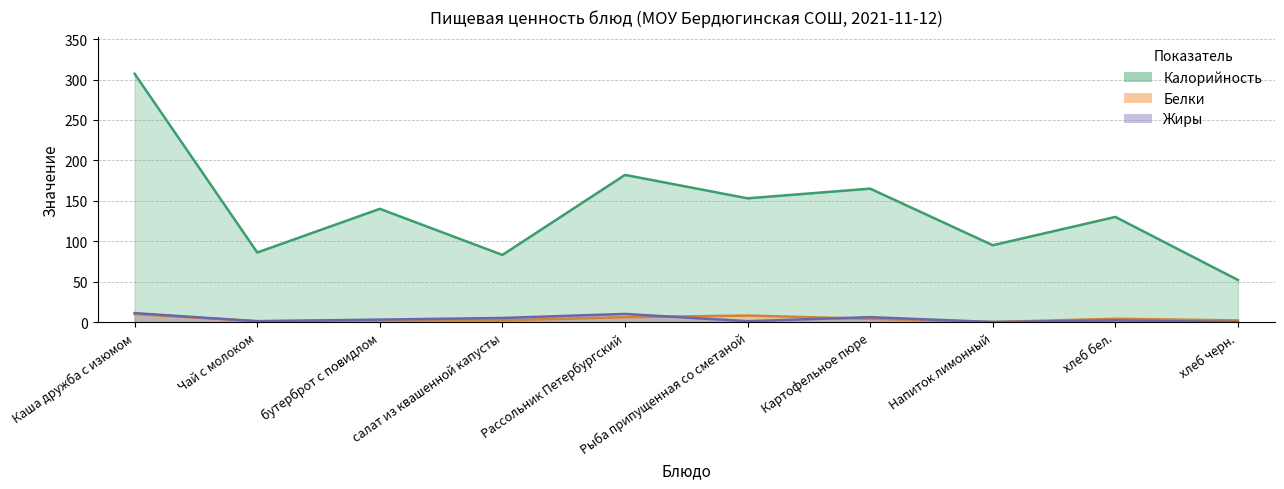

What position from the right is хлеб бел.?

2